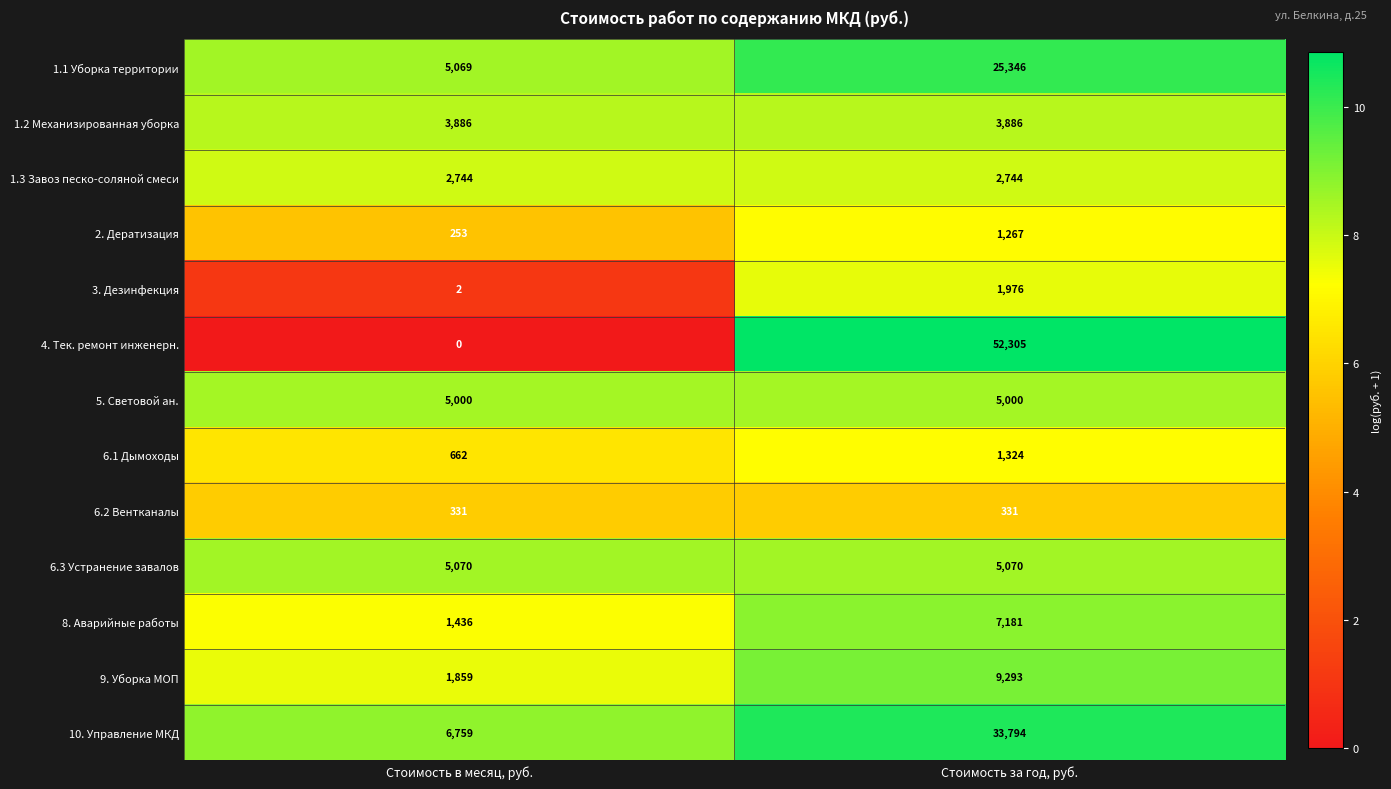

What is the average value of the 2. Дератизация series?

760